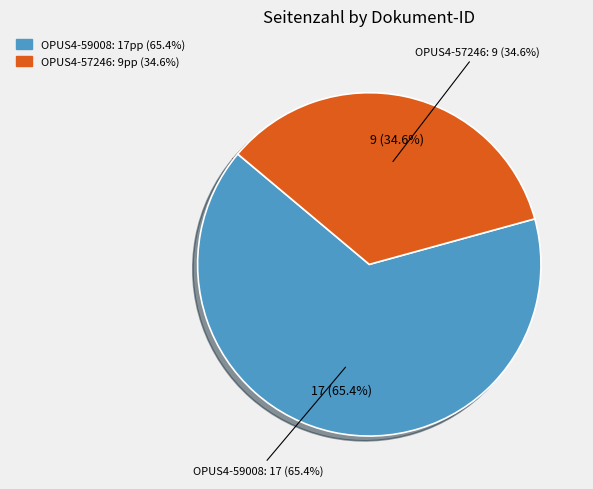

The OPUS4-59008 slice represents 51% of the pie. True or false?

False